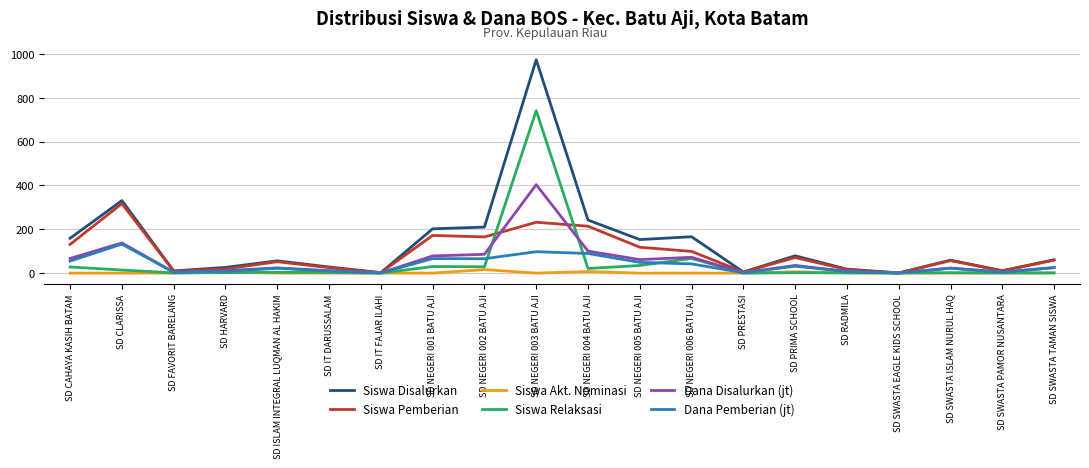

What is the average value of the Siswa Pemberian series?

88.7